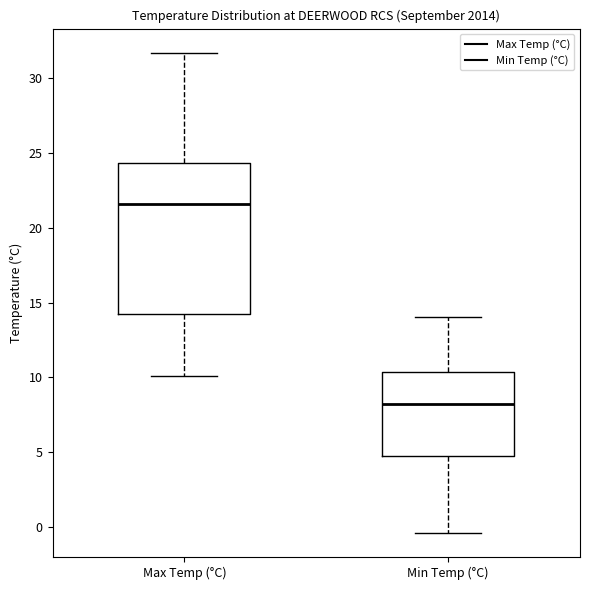

Comparing the boxes themselves (not the whiskers), which one is the tallest?

Max Temp (°C)